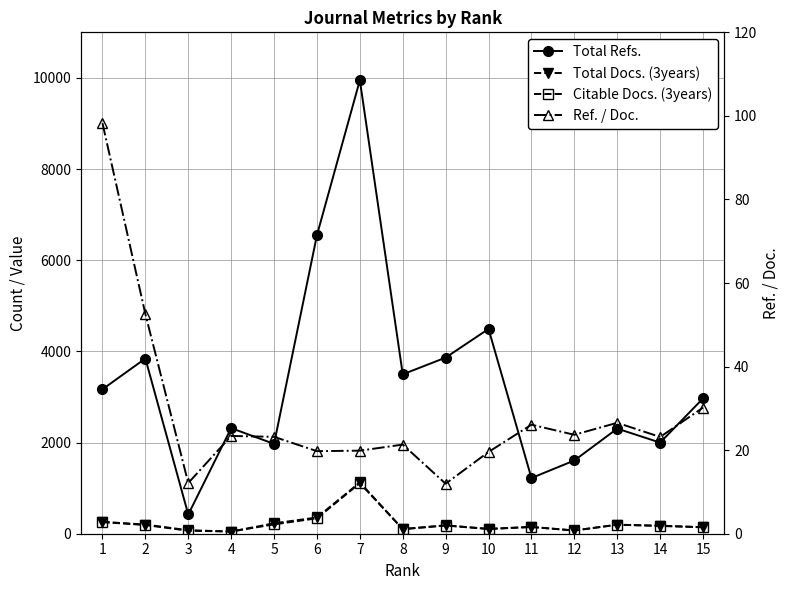

Which series changed the most between 1 and 11?

Total Refs.